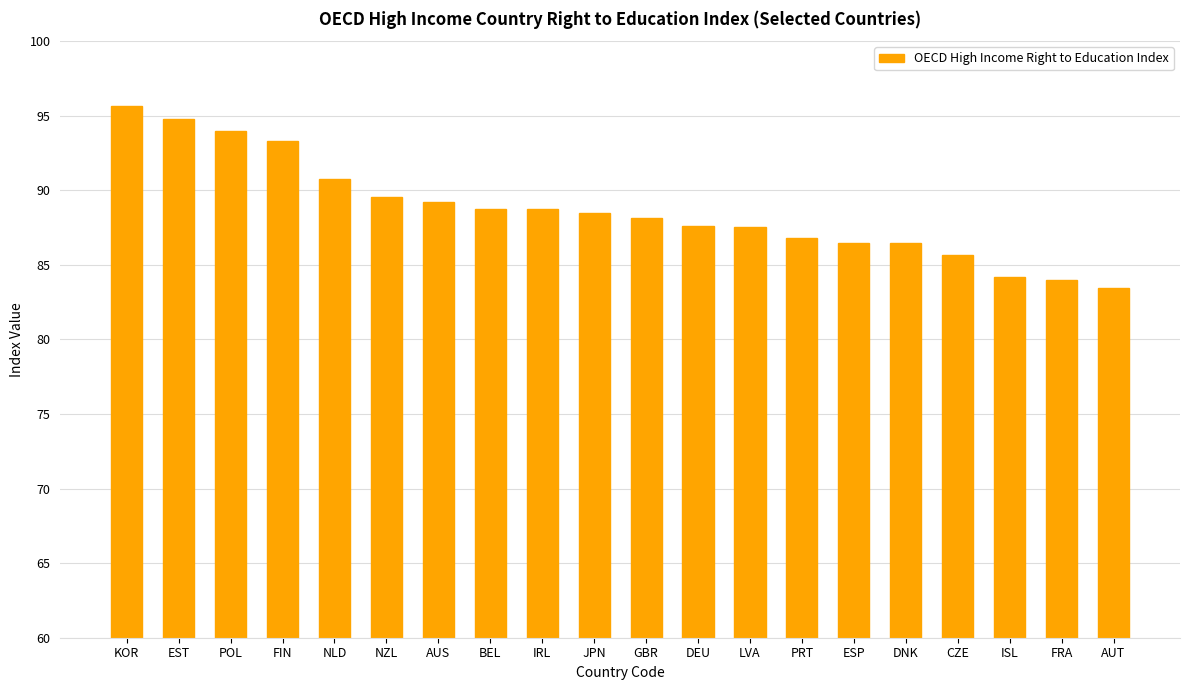

Is it true that the value at GBR is 32.7?

False